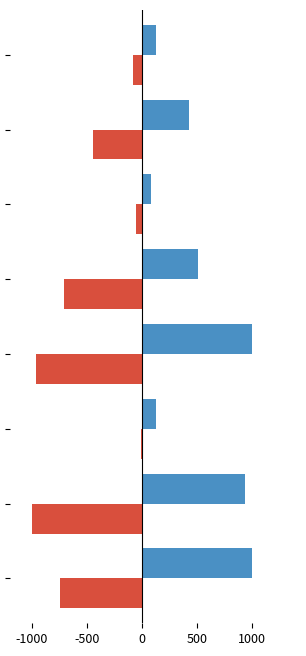

What is the maximum value shown in the chart?

1000.0